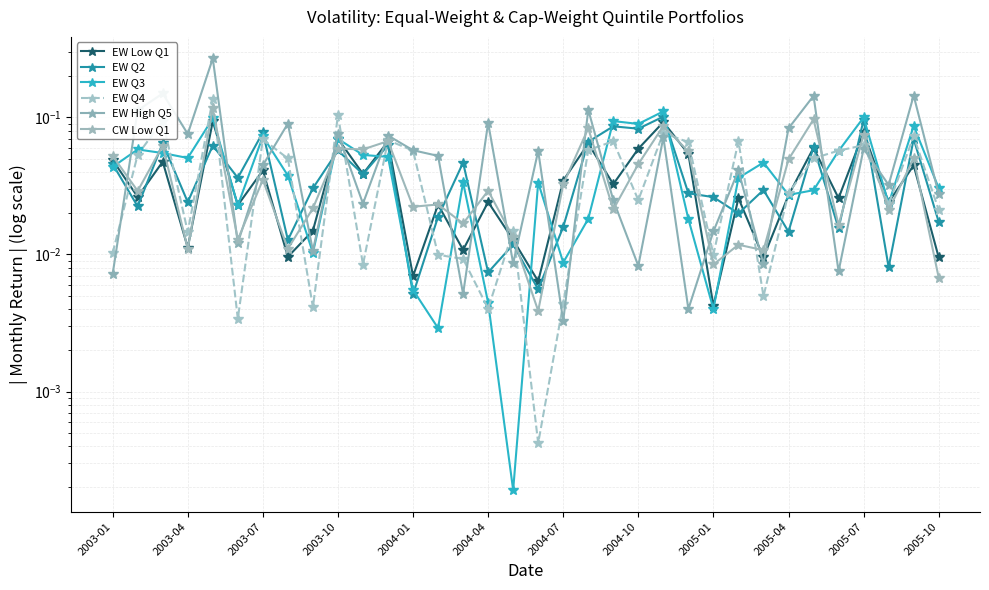

Which series changed the most between 2003-10 and 2005-01?

EW Q4